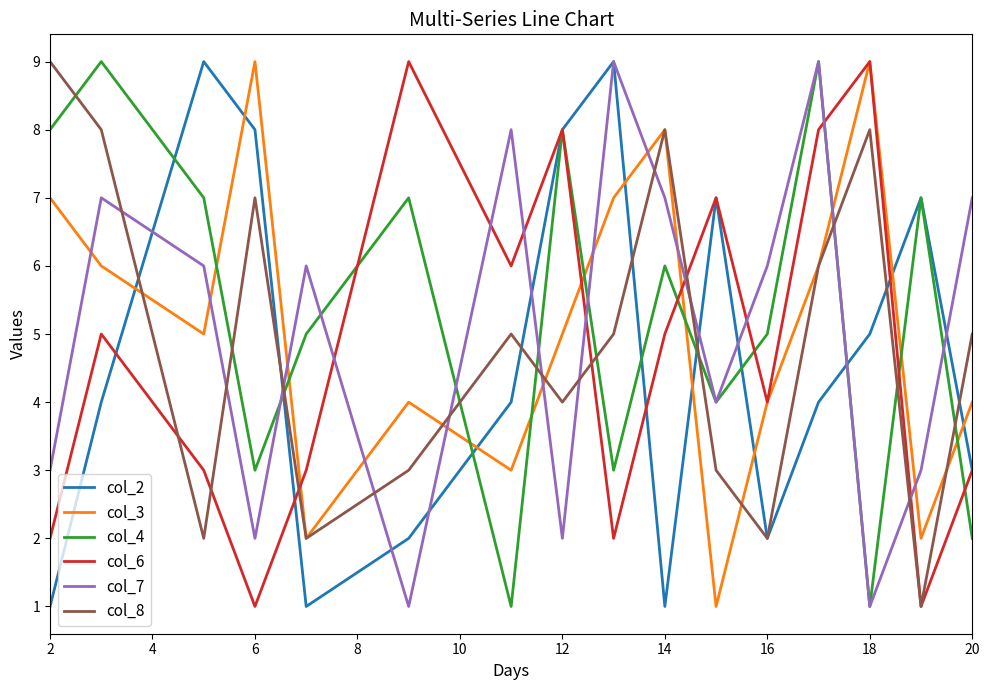

What is the maximum value shown in the chart?

9